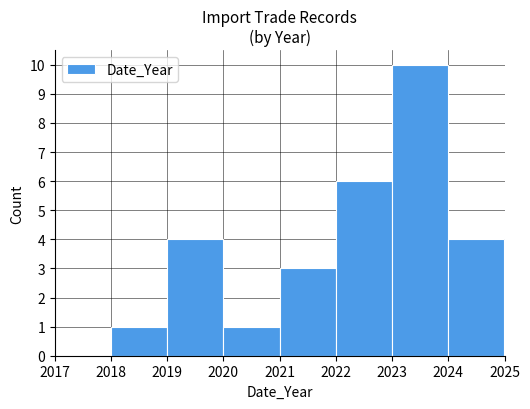

Reading left to right, transcribe this chart: for each bar, give the range it covers on the x-axis and its height. The values are not printed on the chart, so give them approximately, as read against the axis.

2017 to 2018: 0
2018 to 2019: 1
2019 to 2020: 4
2020 to 2021: 1
2021 to 2022: 3
2022 to 2023: 6
2023 to 2024: 10
2024 to 2025: 4